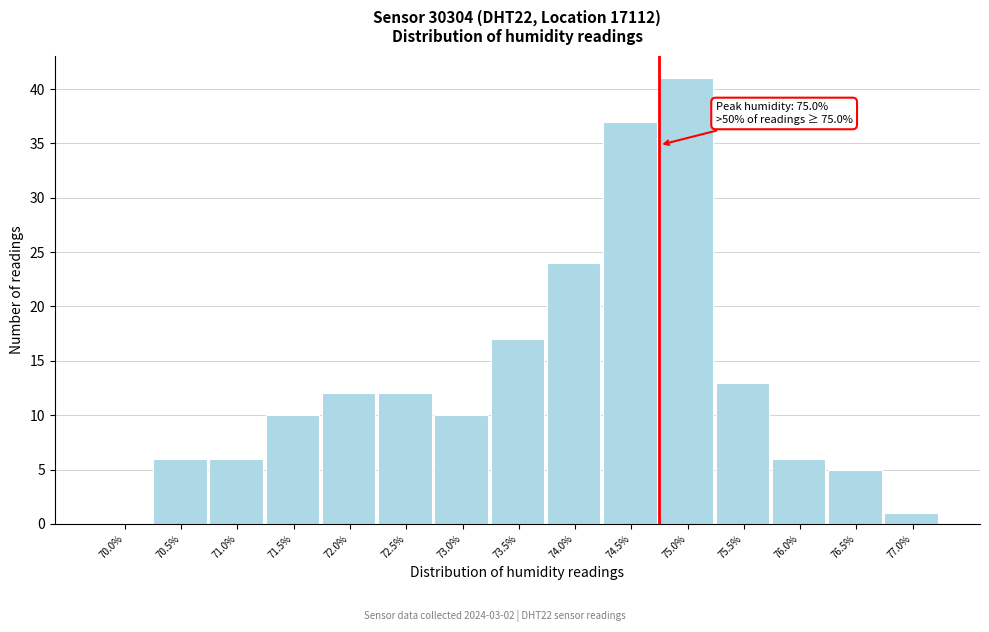

Reading left to right, extract all data points from this chart.

70.0%=0	70.5%=6	71.0%=6	71.5%=10	72.0%=12	72.5%=12	73.0%=10	73.5%=17	74.0%=24	74.5%=37	75.0%=41	75.5%=13	76.0%=6	76.5%=5	77.0%=1